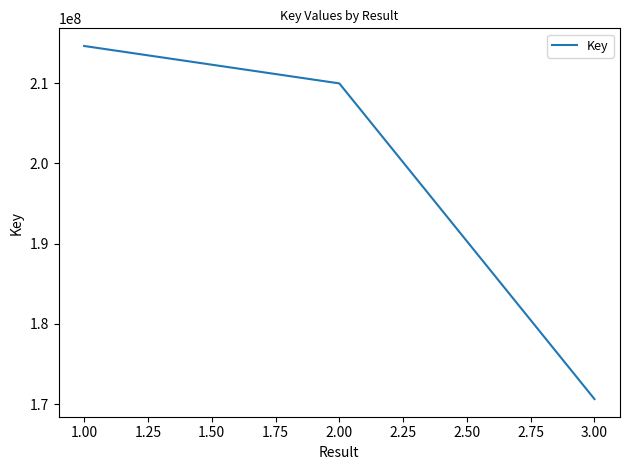

What is the ratio of the value at 2.00 to the value at 1.00?

1.0